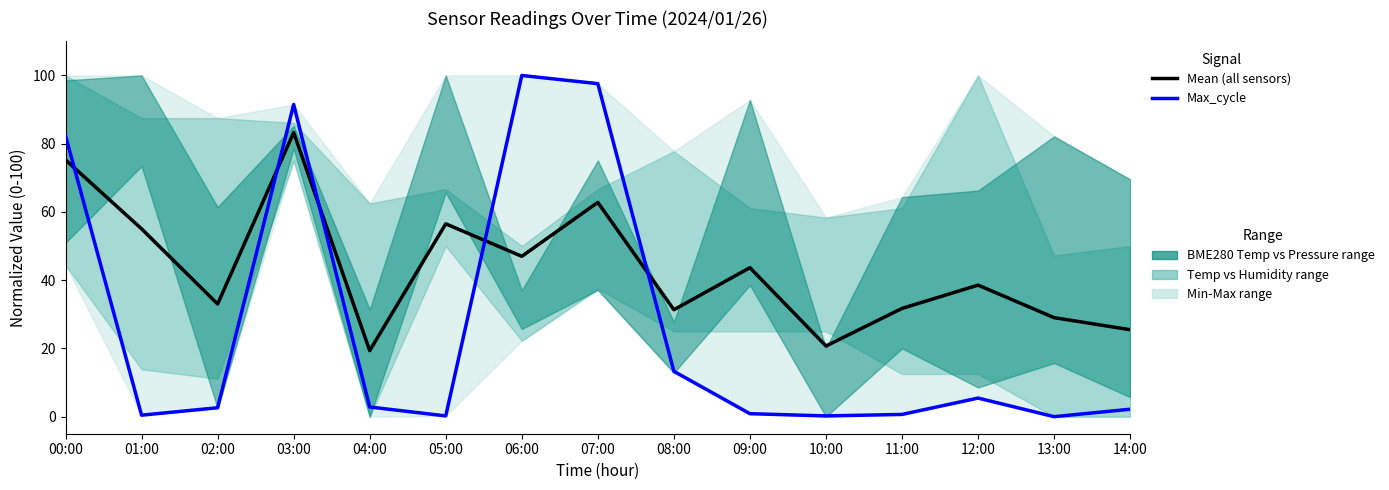

List the series in order of their peak value, highest first.

Max_cycle, Mean (all sensors)